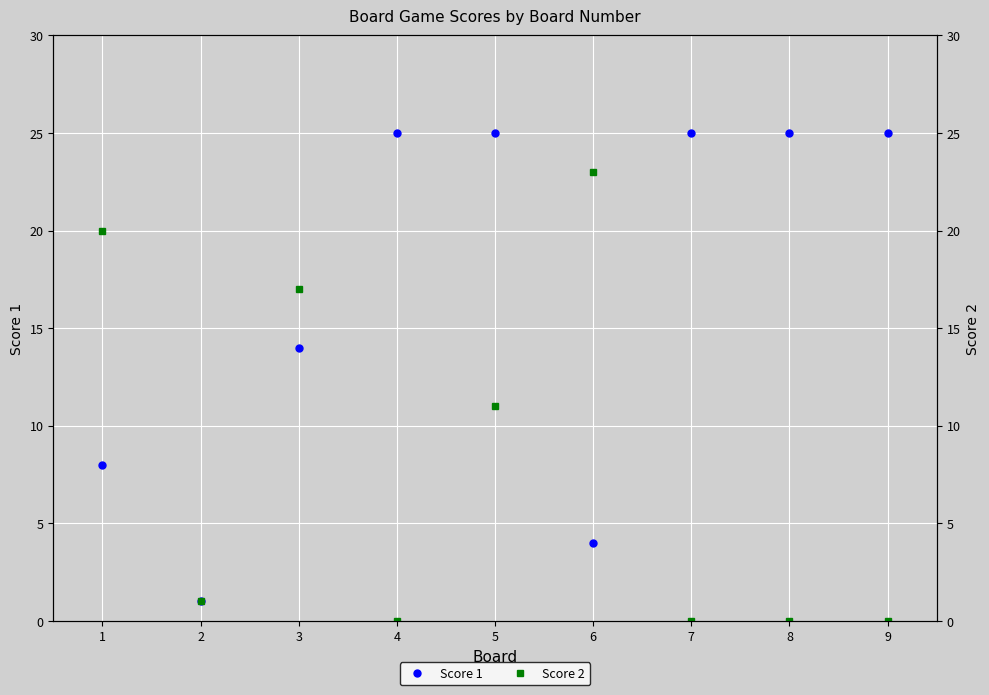

After their last crossing, which series has the higher values: Score 2 or Score 1?

Score 1